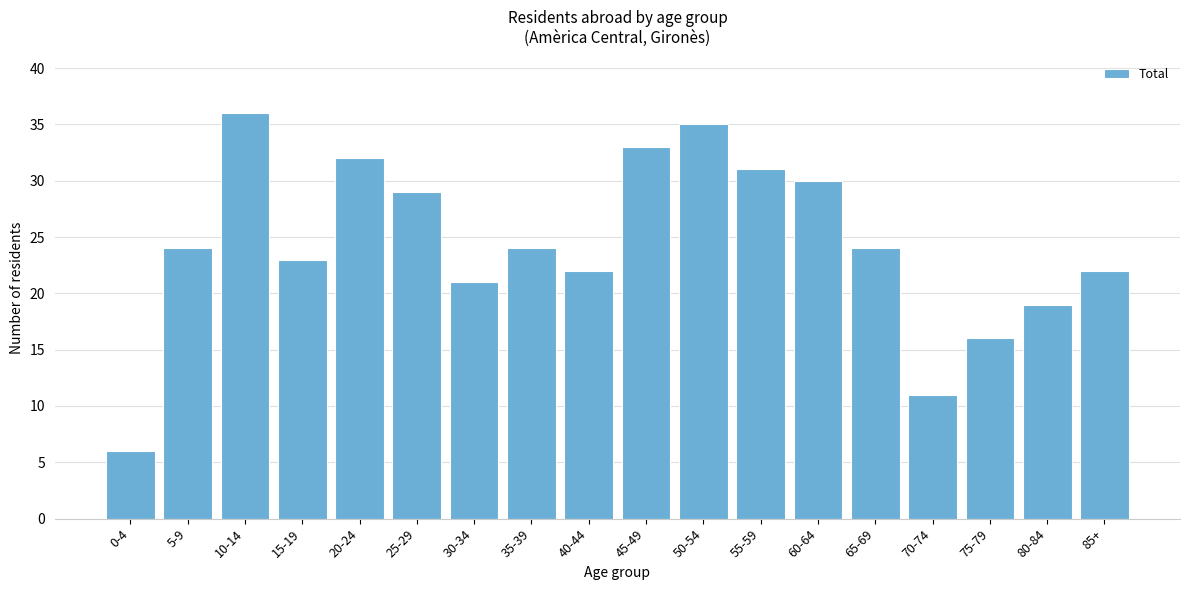

Reading left to right, list all the values displayed in this chart.

6	24	36	23	32	29	21	24	22	33	35	31	30	24	11	16	19	22